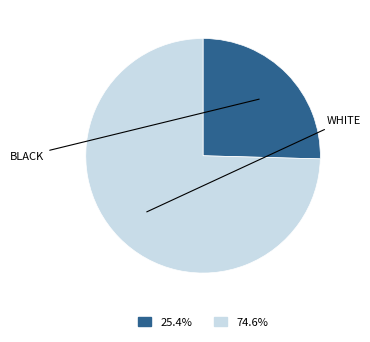

Is there a majority slice in this chart?

Yes